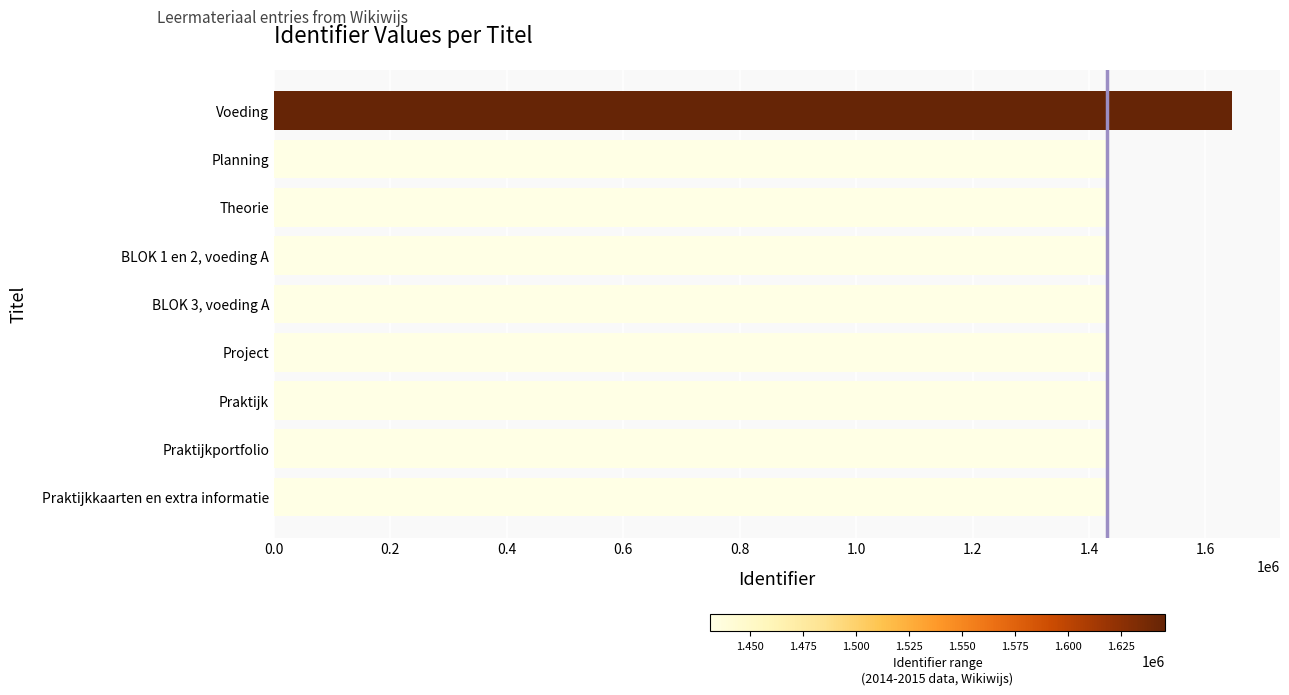

True or false: the data shows 2514855 at Voeding.

False